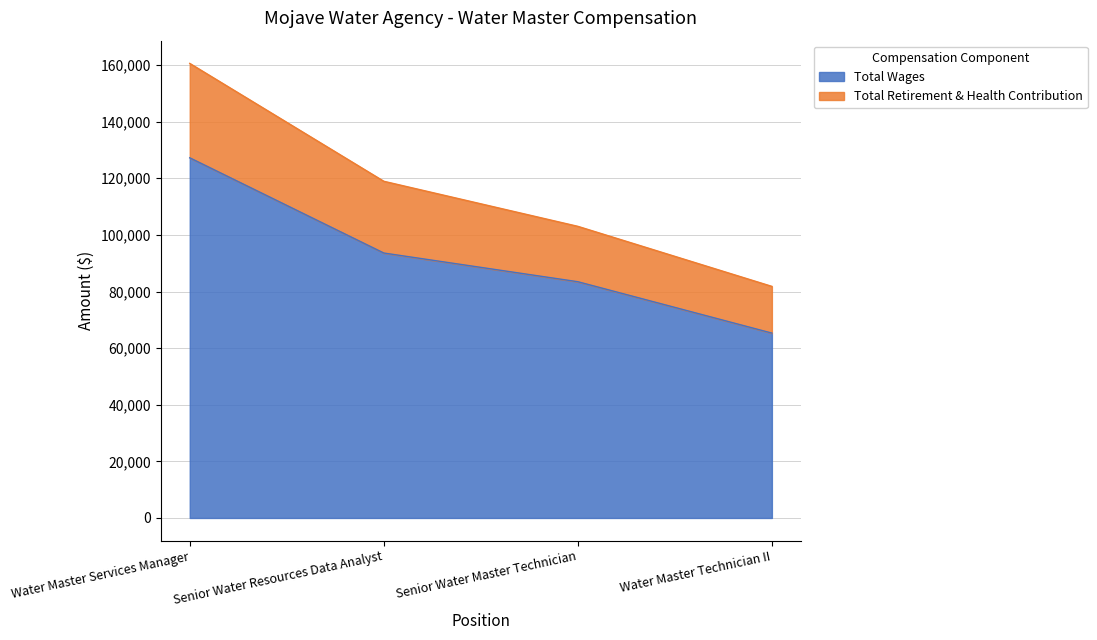

What is the label of the 3rd point from the right?

Senior Water Resources Data Analyst